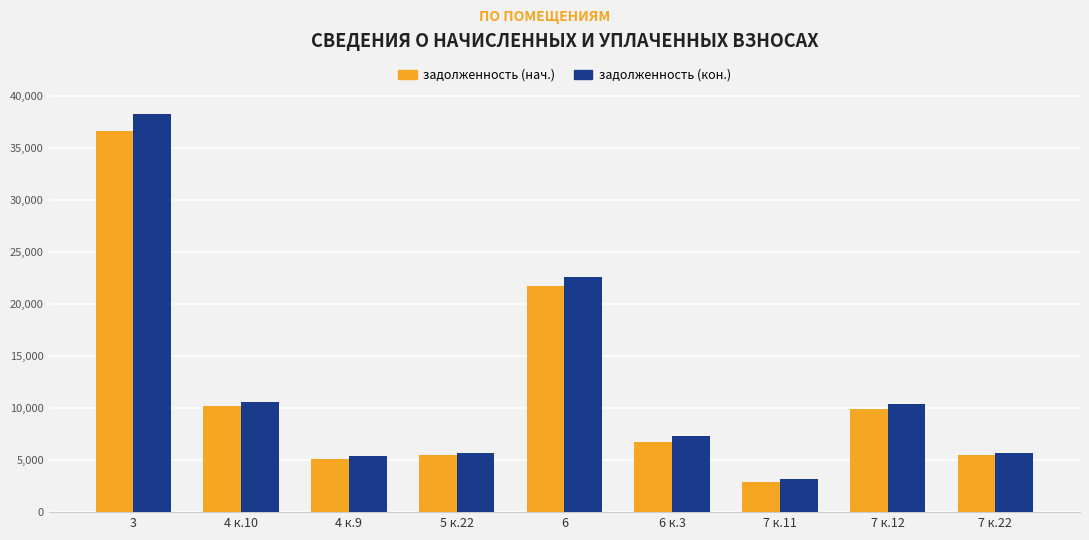

Where is задолженность (кон.) nearest to the value 20710?

6